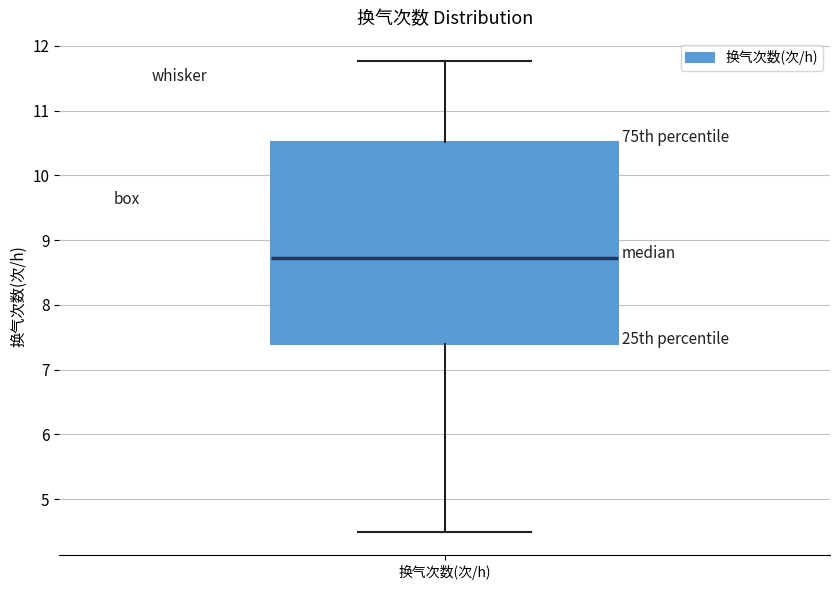

Where does the lower whisker of the box for 换气次数(次/h) end on the y-axis? The values are not printed on the chart, so give them approximately, as read against the axis.

4.5